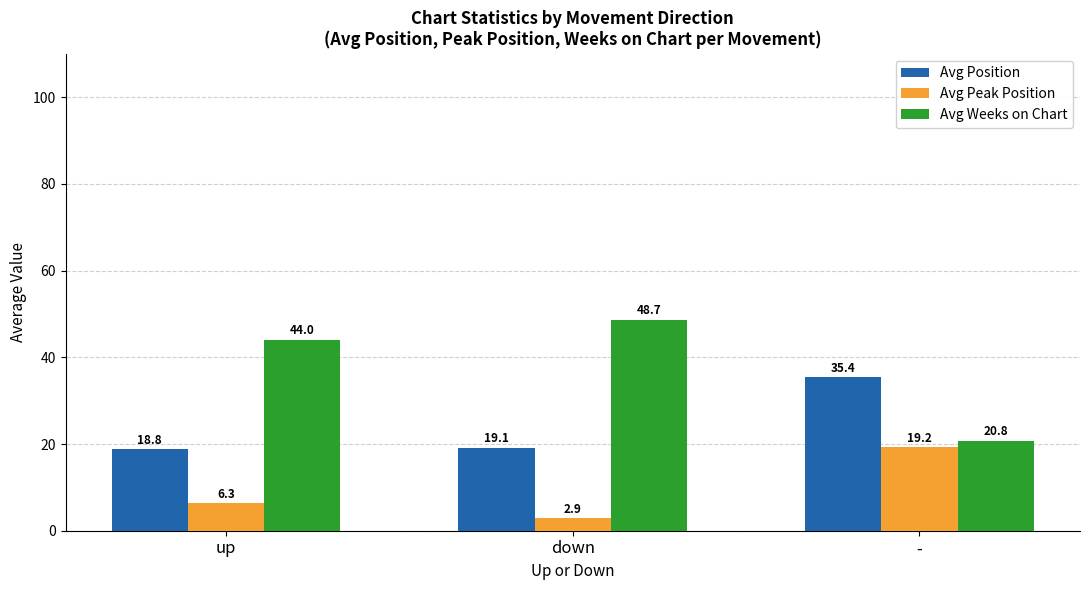

Between up and -, which series saw the biggest shift?

Avg Weeks on Chart